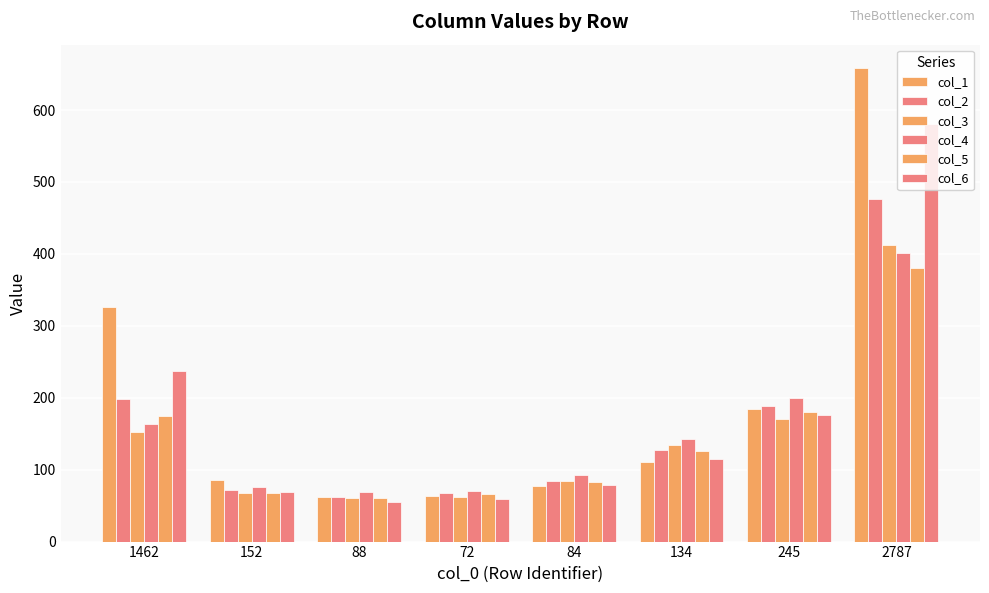

How many bars are there in total?

48